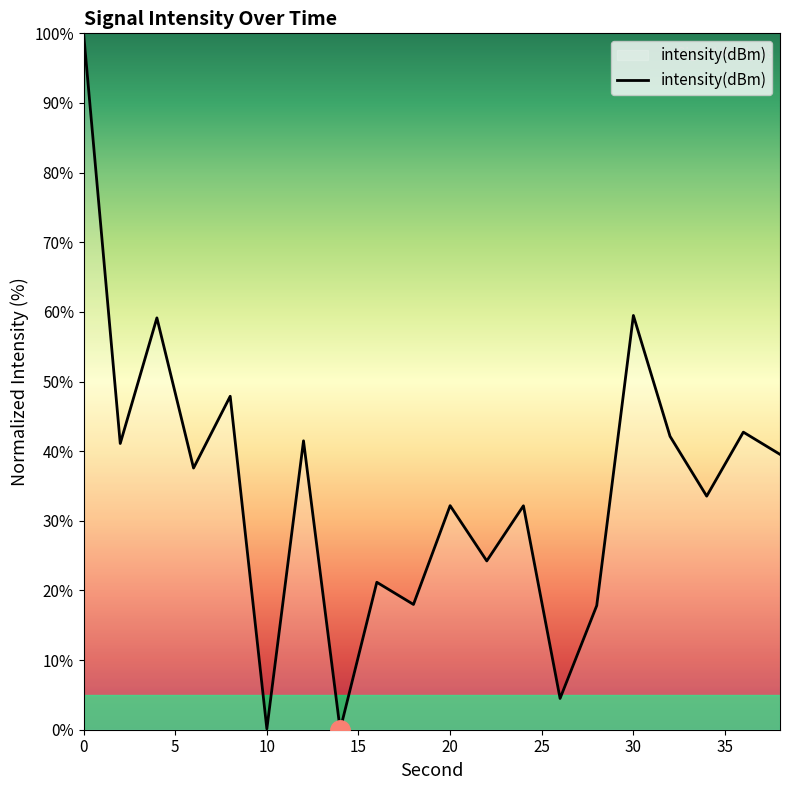

What is the greatest value displayed?

100.0